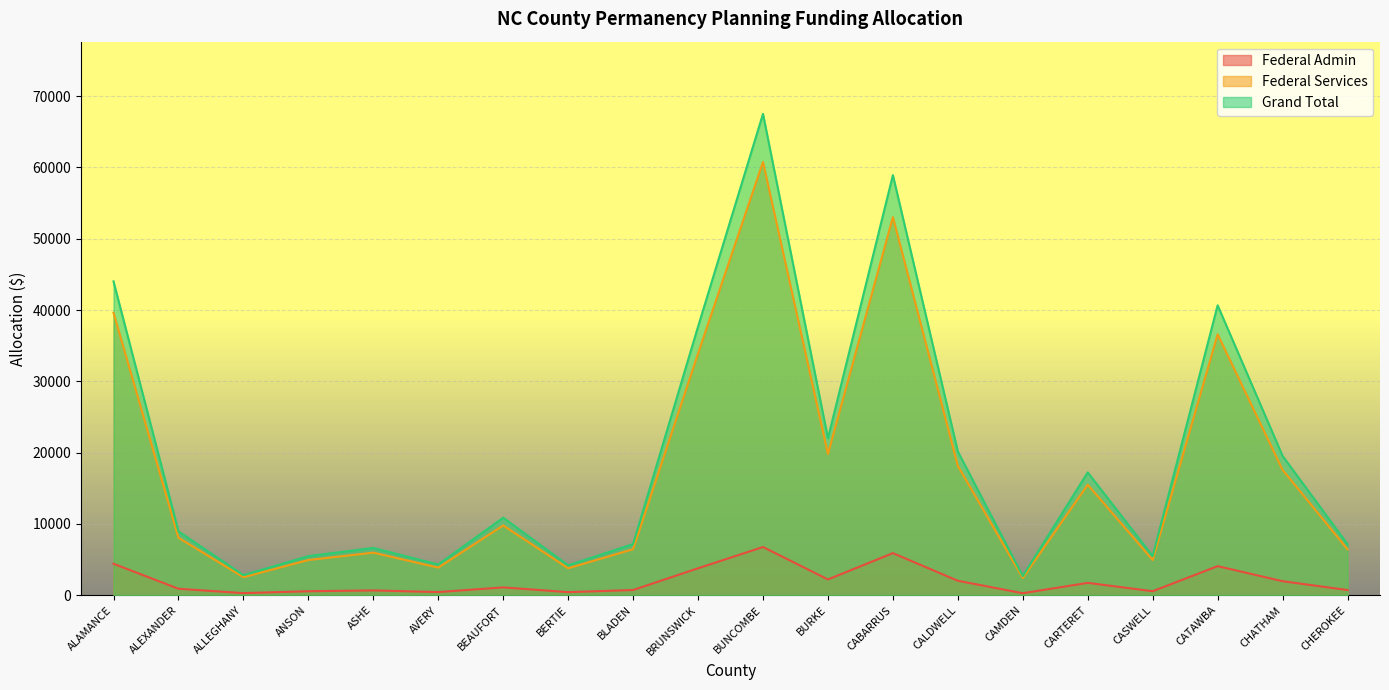

At which category is the sum across all series the highest?

BUNCOMBE